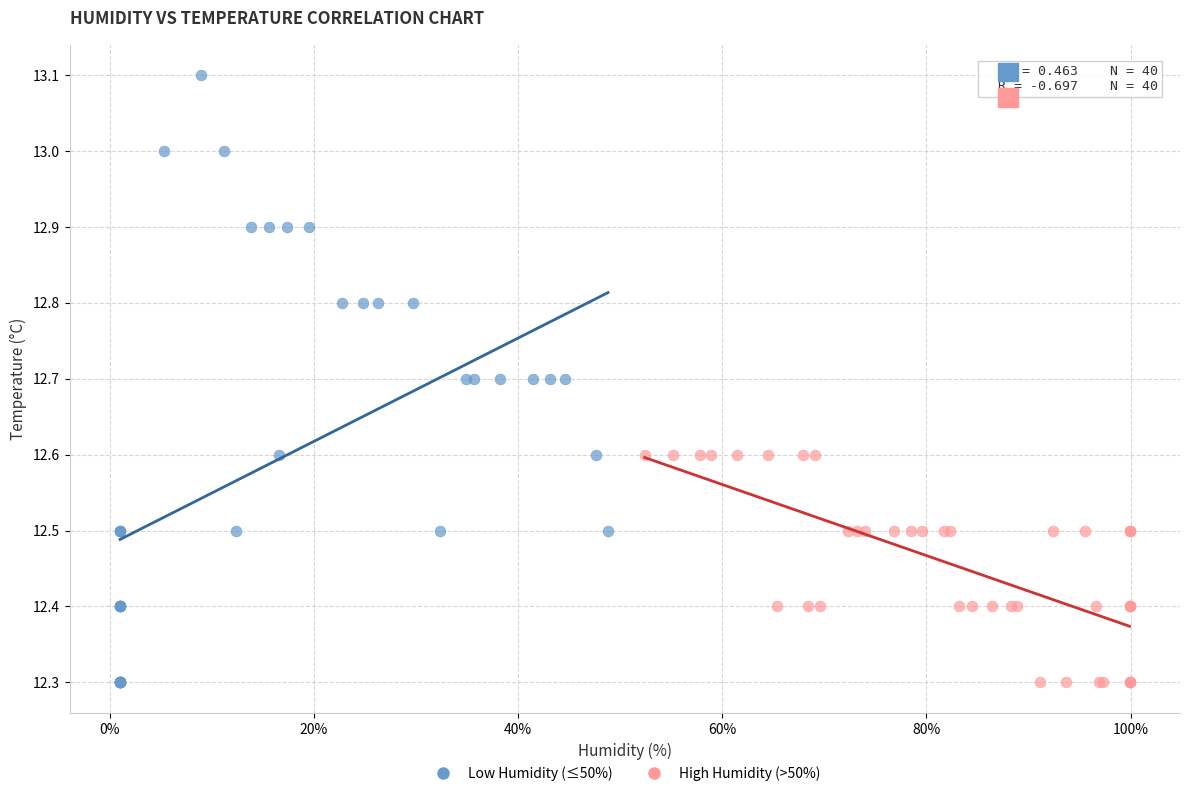

Which series has the widest spread of Y values?

Low Humidity (≤50%)